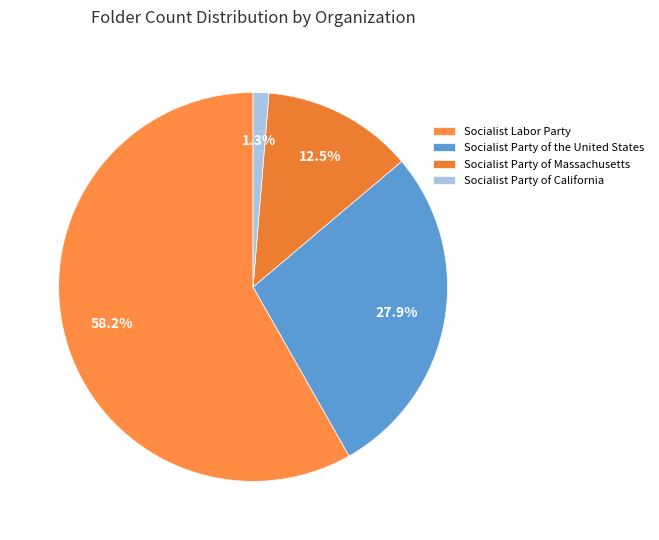

What percentage is the Socialist Party of California slice, to the nearest percent?

1%